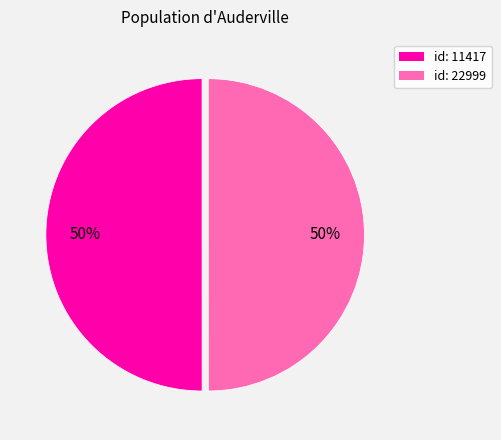

Is it true that id: 22999 is 61% of the pie?

False